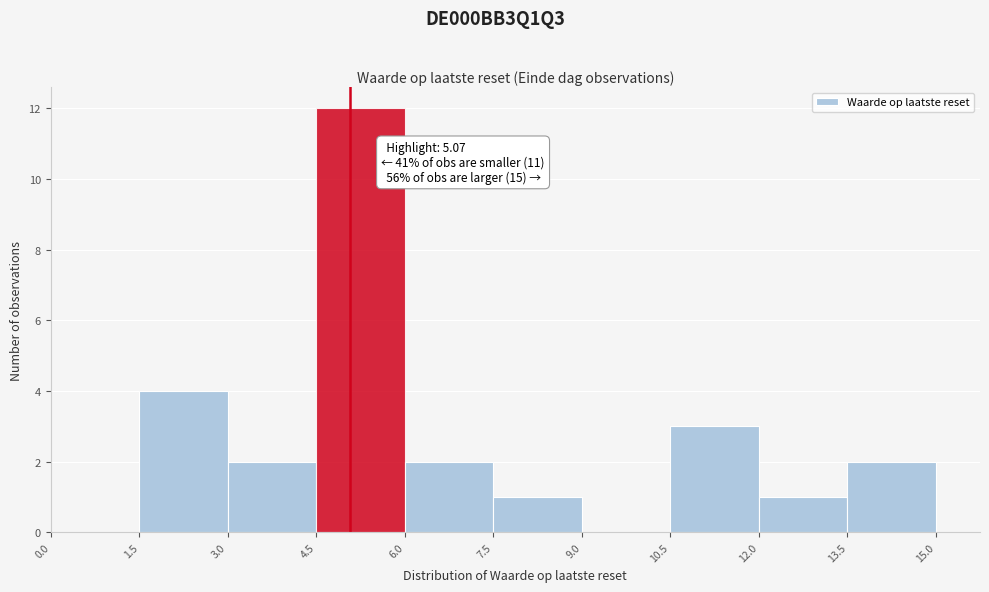

Over which range of the x-axis is the bar tallest?

4.5 to 6.0